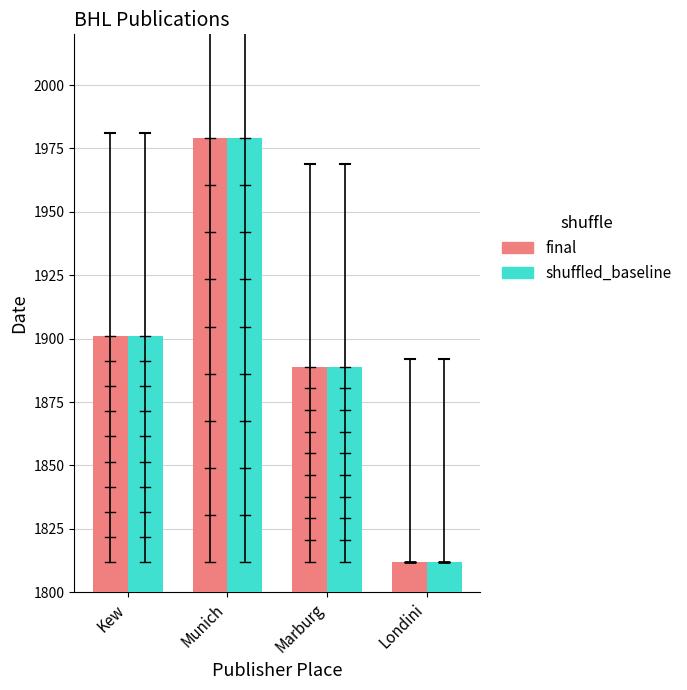

True or false: shuffled_baseline has a value of 732 at Kew.

False